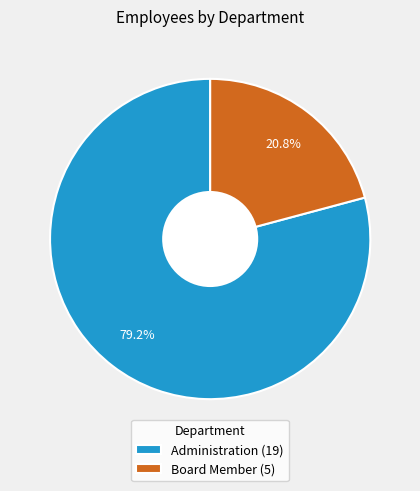

To the nearest percent, what is the average slice percentage?

50%